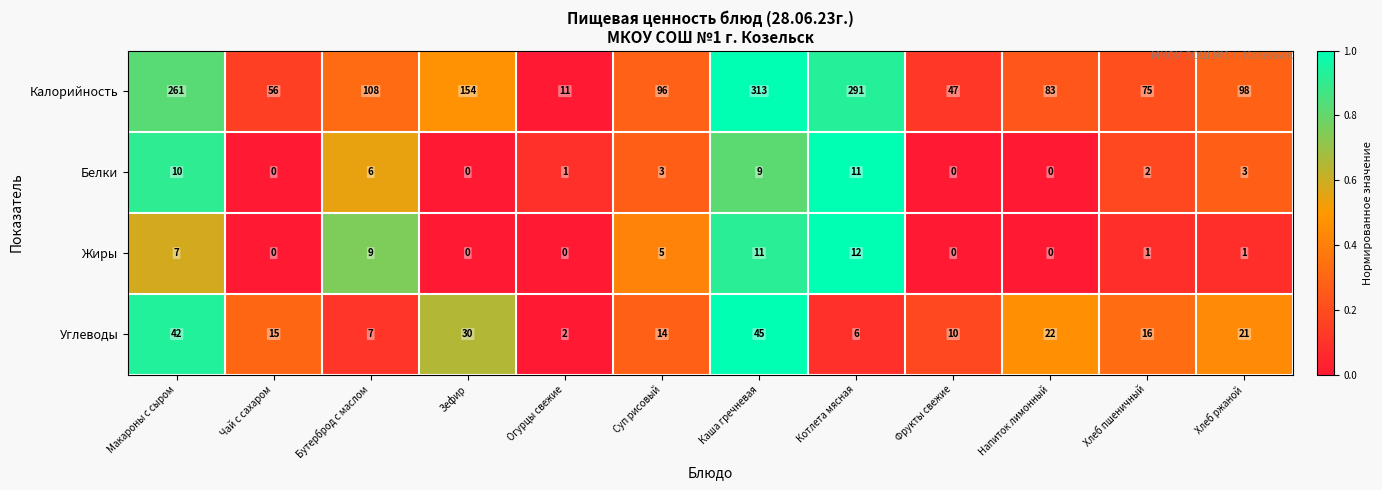

At Огурцы свежие, list the series in order from largest to smallest.

Калорийность, Углеводы, Белки, Жиры